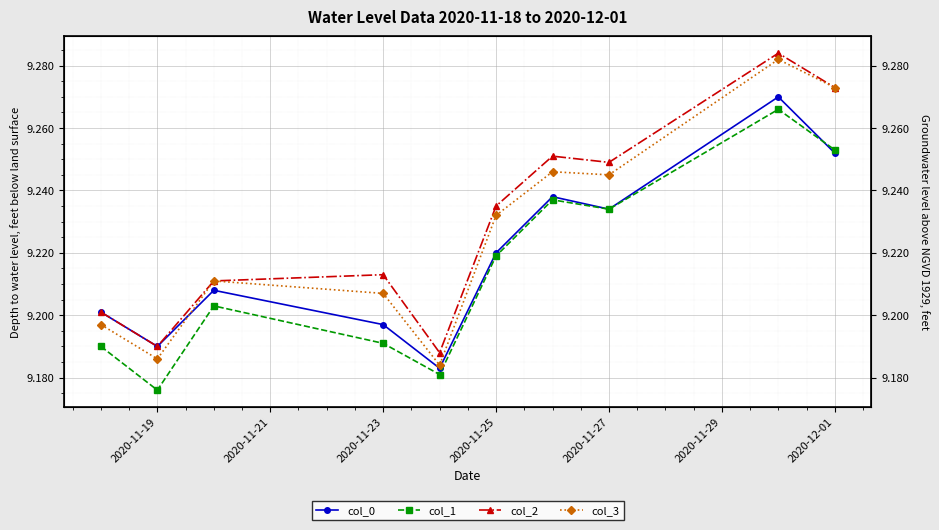

True or false: col_1 and col_3 intersect in this chart.

False